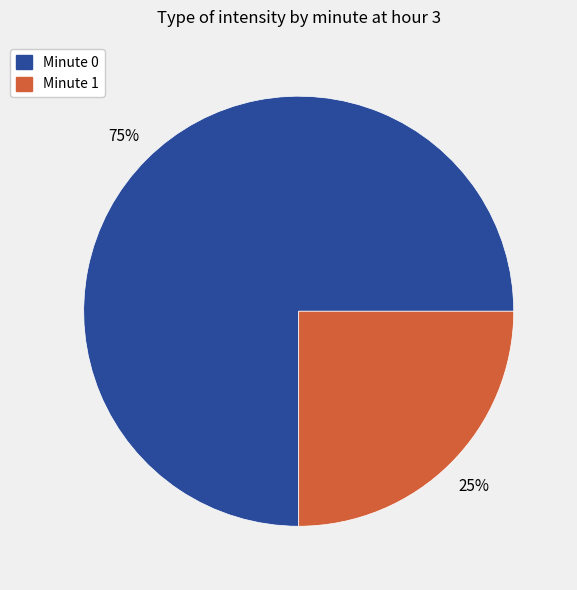

To the nearest percent, what is the average slice percentage?

50%